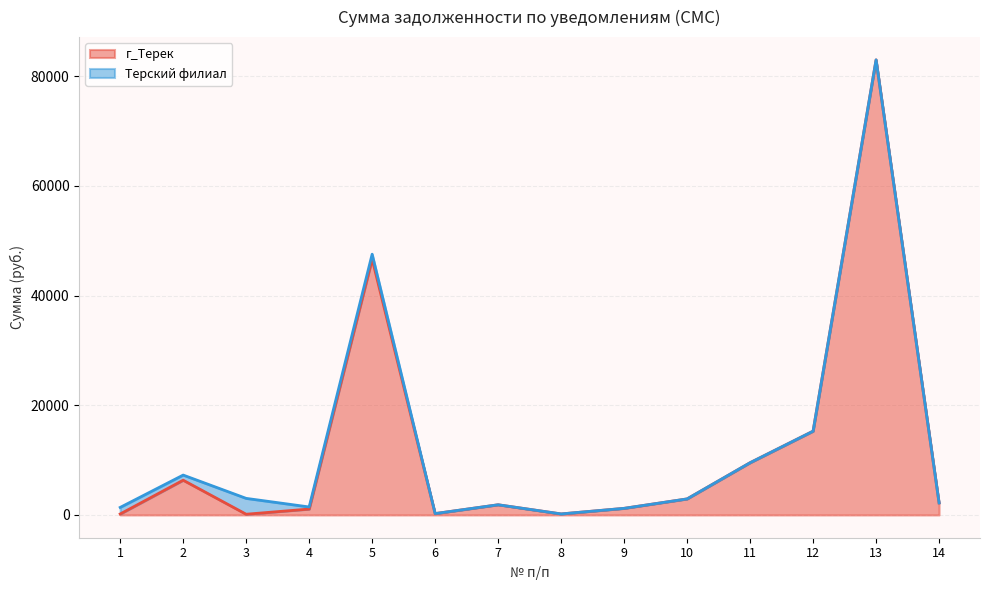

Which category has the highest value across all series?

13